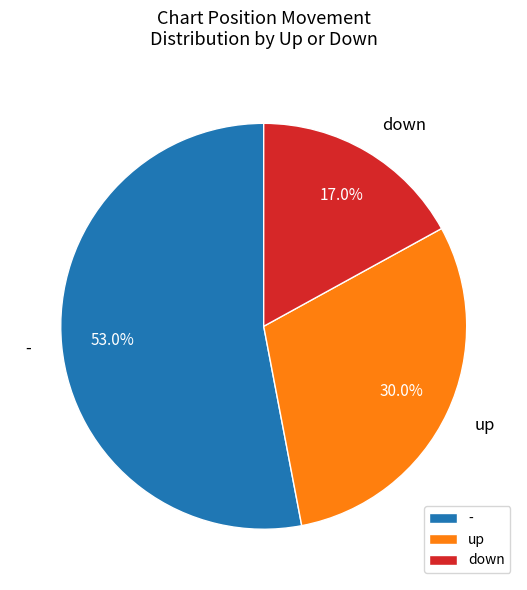

To the nearest percent, what is the difference between the largest and smallest slice percentages?

36%